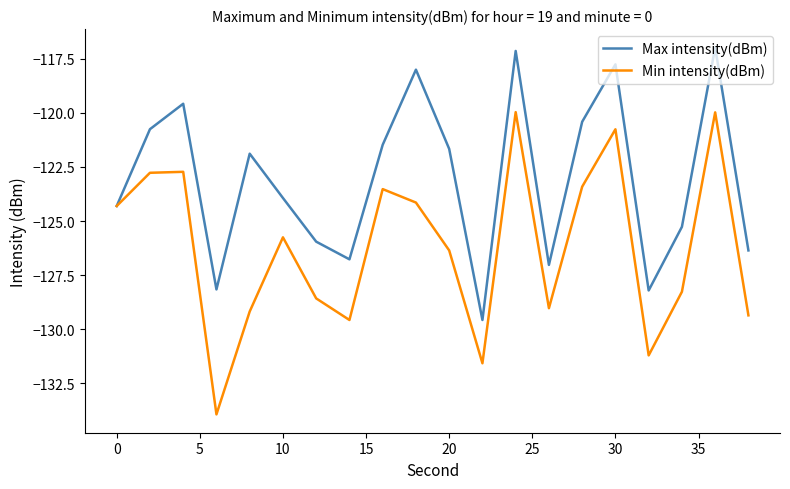

Which series has the widest spread of values?

Min intensity(dBm)